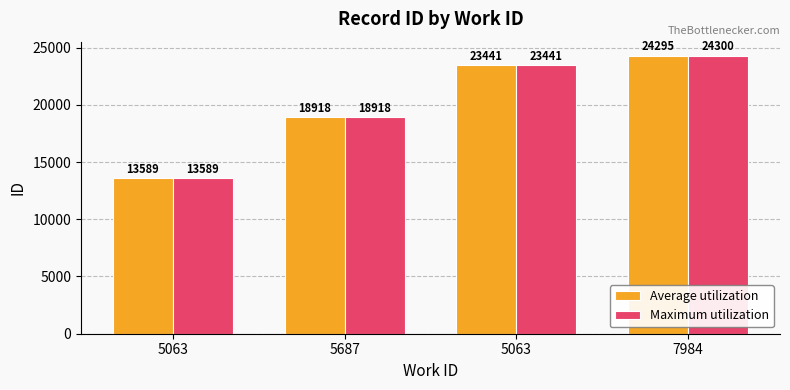

Reading right to left, transcribe all the data shown in this chart.

Average utilization: 7984=24295	5063=23441	5687=18918	5063=13589
Maximum utilization: 7984=24300	5063=23441	5687=18918	5063=13589